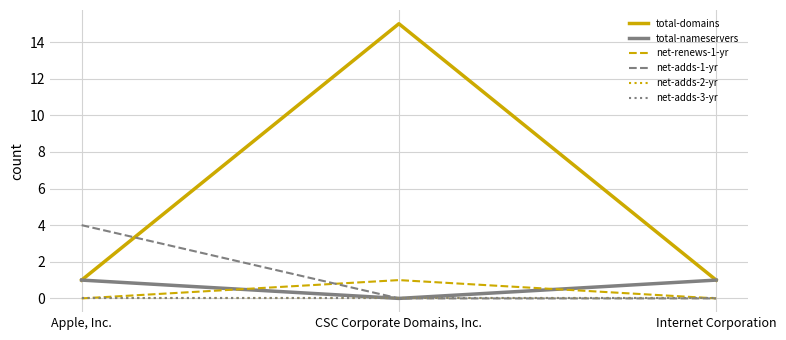

What is the label of the 3rd point from the left?

Internet Corporation